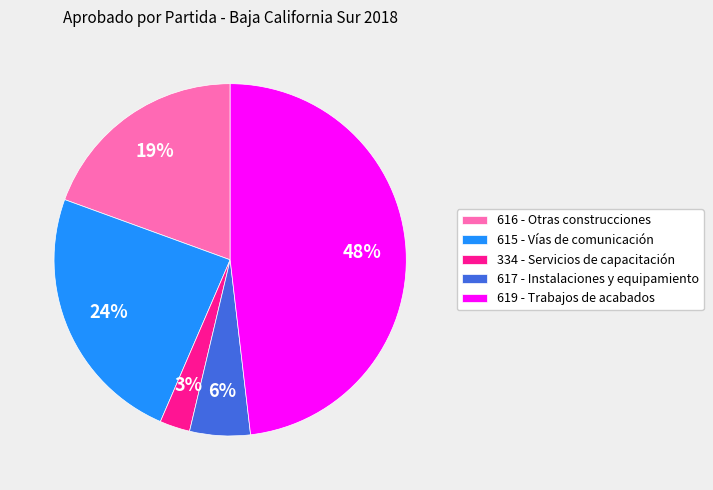

Does any single category account for the majority?

No